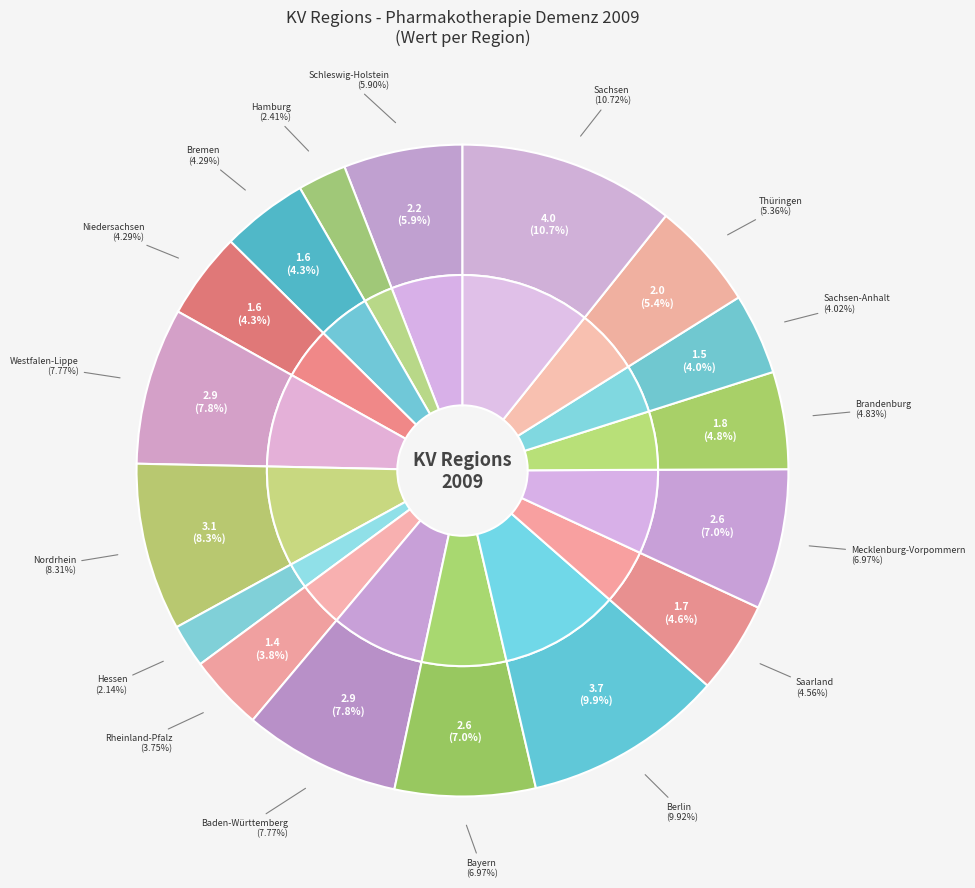

Which slice is the smallest?

Hessen